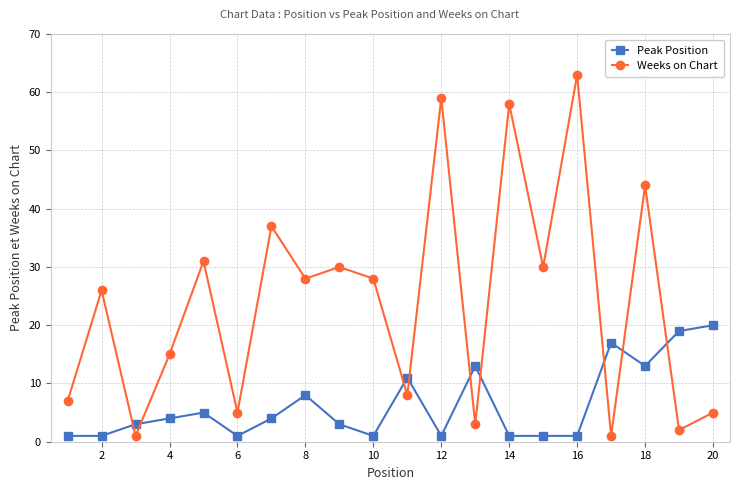

Which series has the widest spread of values?

Weeks on Chart